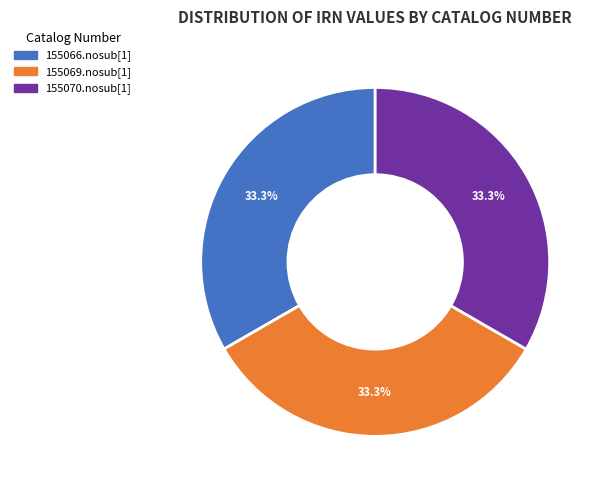

To the nearest percent, what portion does 155070.nosub[1] represent?

33%